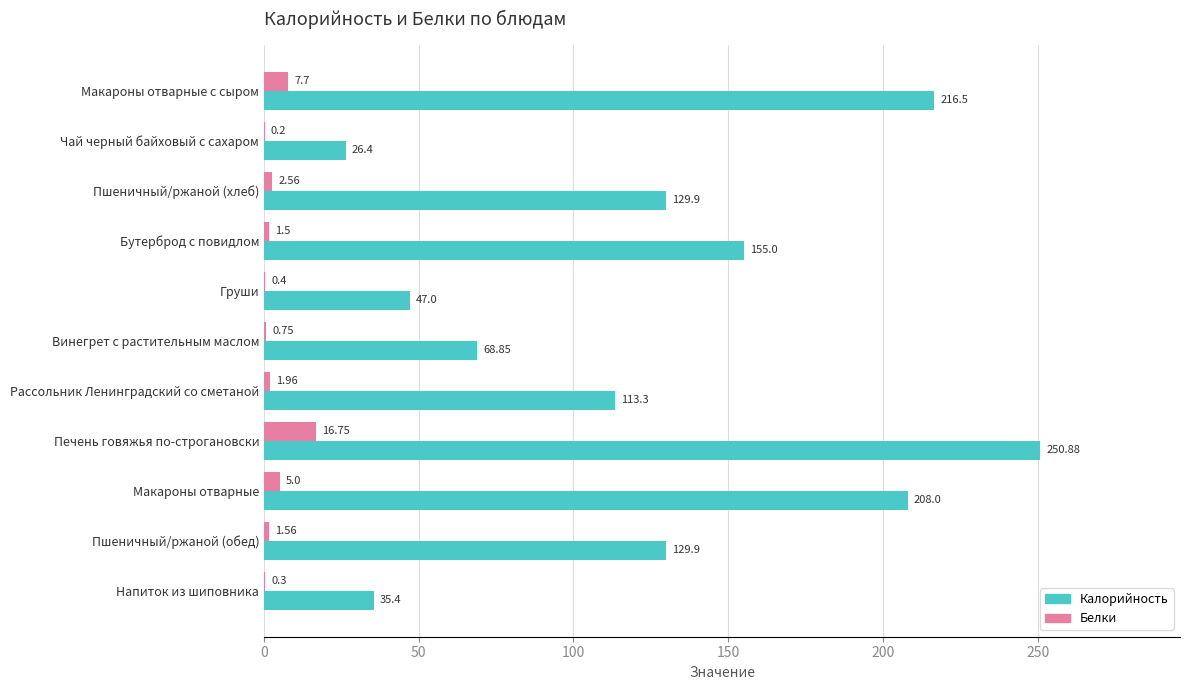

At which category is the sum across all series the highest?

Печень говяжья по-строгановски